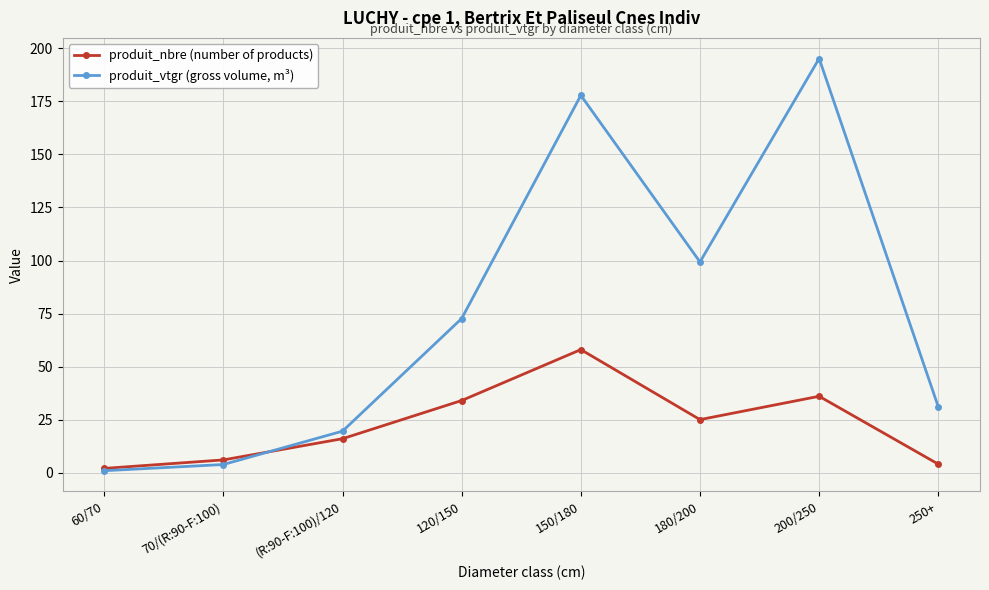

At how many categories does at least one series exceed 66?

4